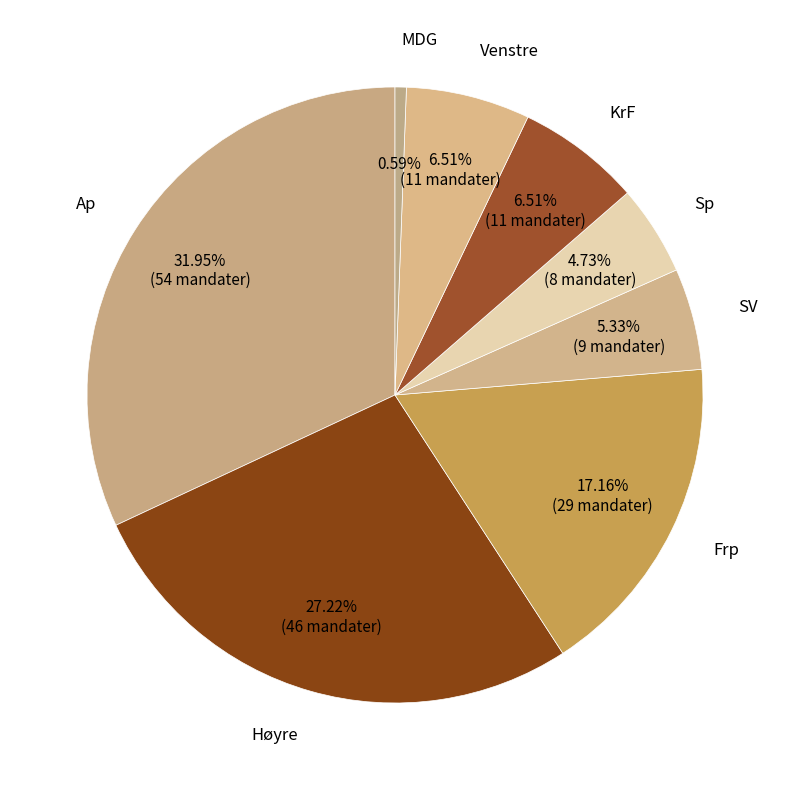

Do MDG and Frp together represent more than half of the pie?

No